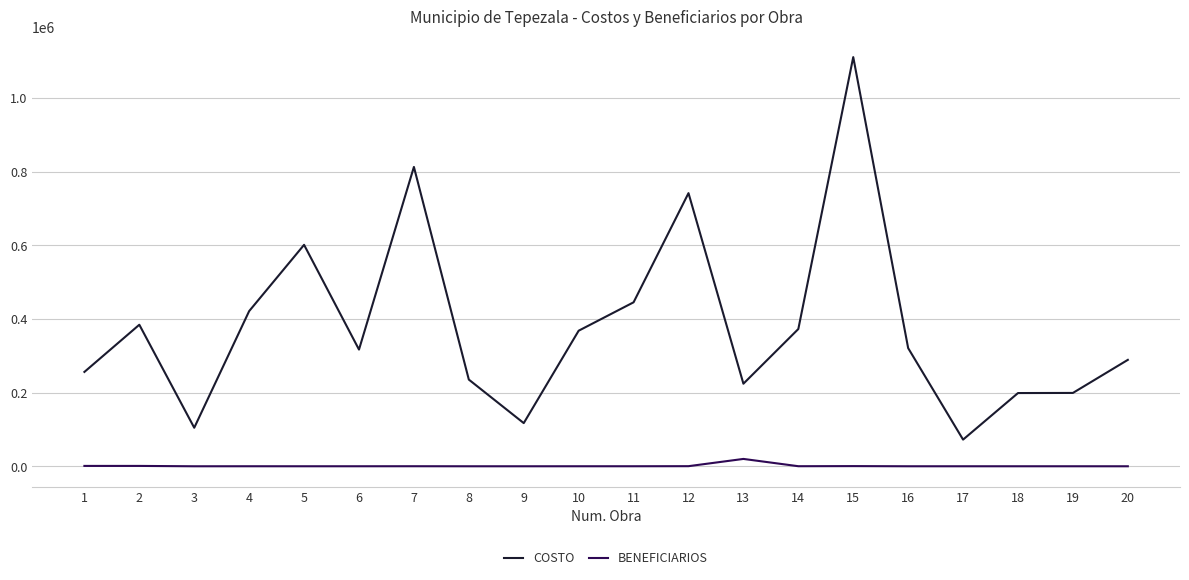

What is the approximate value of BENEFICIARIOS at 9?

30.0